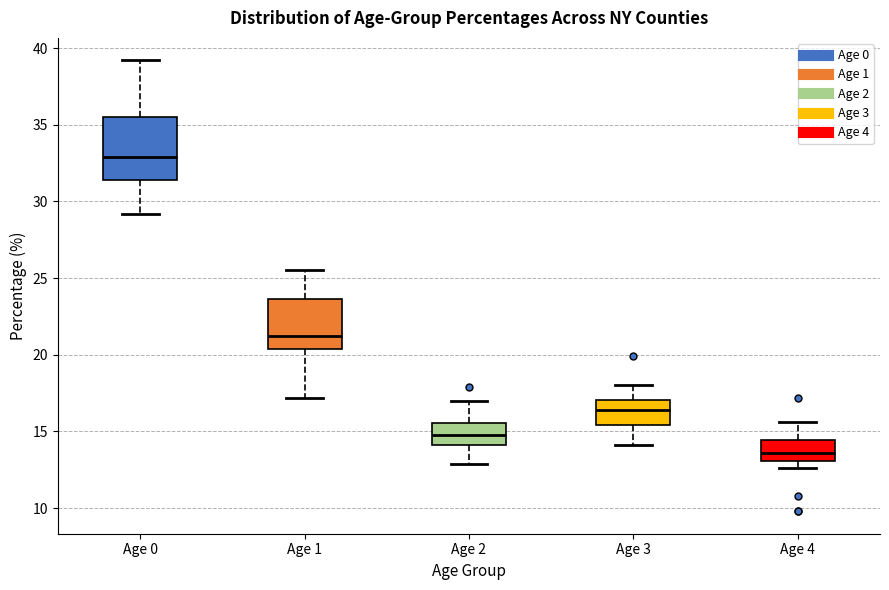

Reading left to right, read every box against the y-axis: the position of its median line, the range the box covers, and the ends of its whiskers. The values are not printed on the chart, so give them approximately, as read against the axis.

Age 0: median 33.0, box 31.5 to 35.5, whiskers 29.0 to 39.0
Age 1: median 21.0, box 20.5 to 23.5, whiskers 17.0 to 25.5
Age 2: median 15.0, box 14.0 to 15.5, whiskers 13.0 to 17.0
Age 3: median 16.5, box 15.5 to 17.0, whiskers 14.0 to 18.0
Age 4: median 13.5, box 13.0 to 14.5, whiskers 12.5 to 15.5